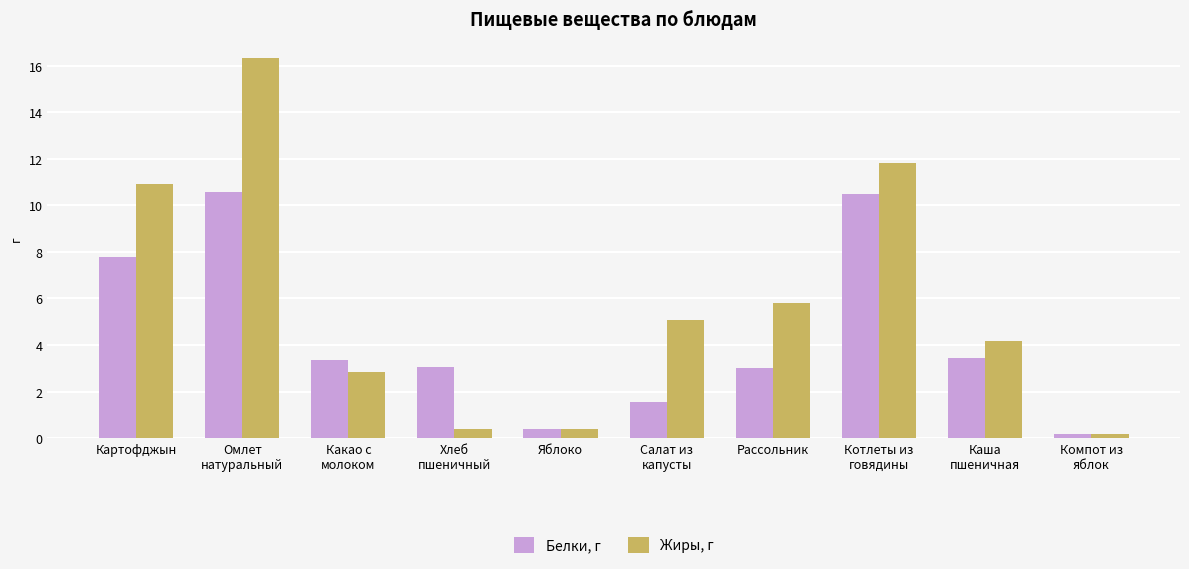

List the series in order of their peak value, lowest first.

Белки, г, Жиры, г